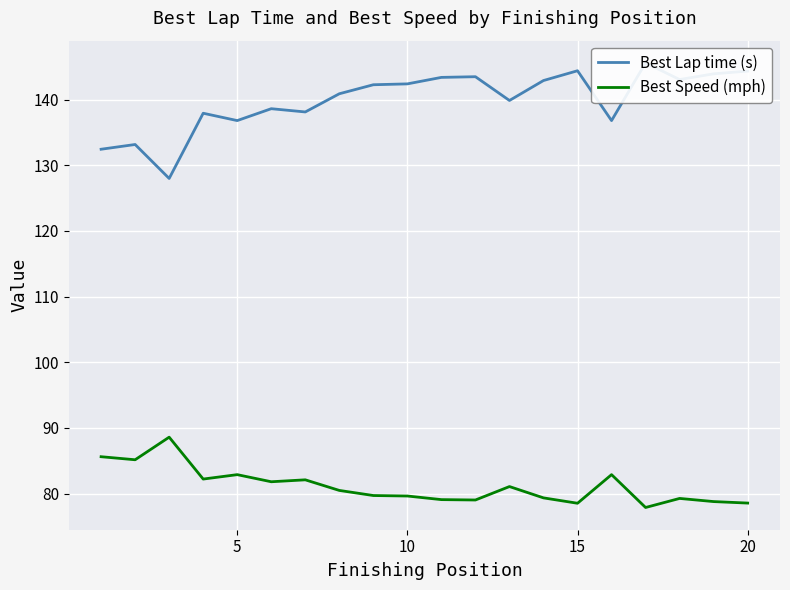

What is the maximum value for Best Speed (mph)?

88.6